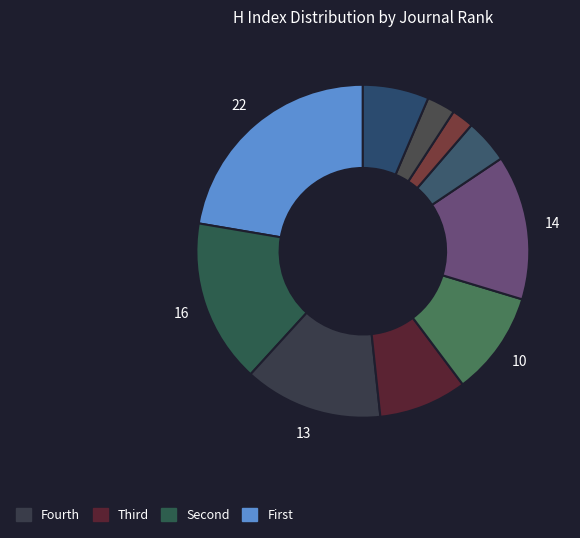

Count the number of slices in the pie.

10